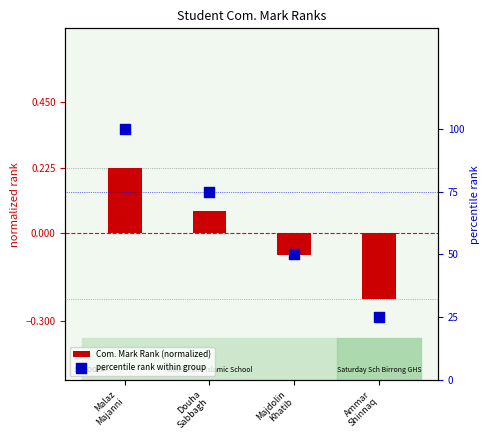

What is the total value across all series at Majdolin
Khatib?

49.9